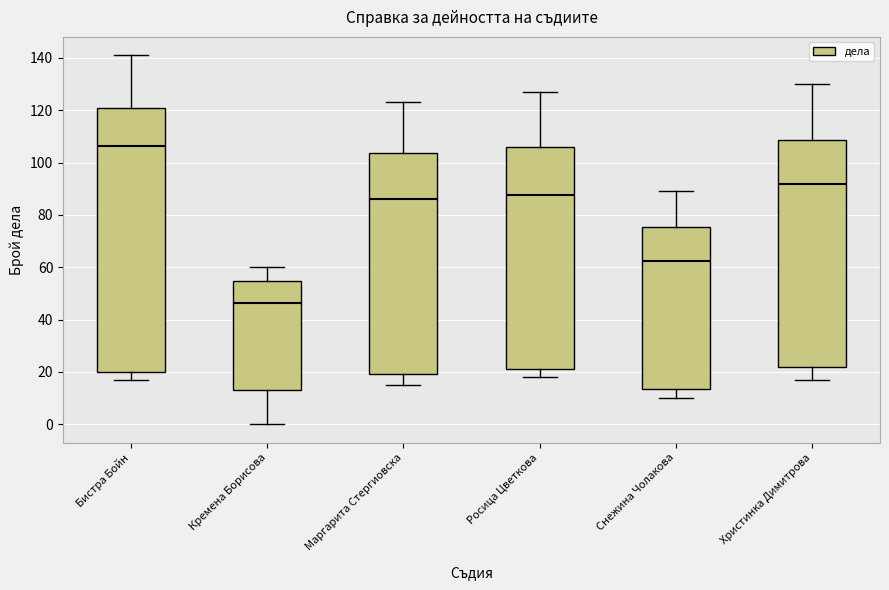

Reading left to right, transcribe this box plot: for each box, give where its median line is, the range the box spans, and where its two whiskers end, as read against the y-axis. The values are not printed on the chart, so give them approximately, as read against the axis.

Бистра Бойн: median 106, box 20 to 122, whiskers 18 to 142
Кремена Борисова: median 46, box 14 to 54, whiskers 0 to 60
Маргарита Стергиовска: median 86, box 20 to 104, whiskers 16 to 124
Росица Цветкова: median 88, box 22 to 106, whiskers 18 to 128
Снежина Чолакова: median 62, box 14 to 76, whiskers 10 to 90
Христинка Димитрова: median 92, box 22 to 108, whiskers 18 to 130